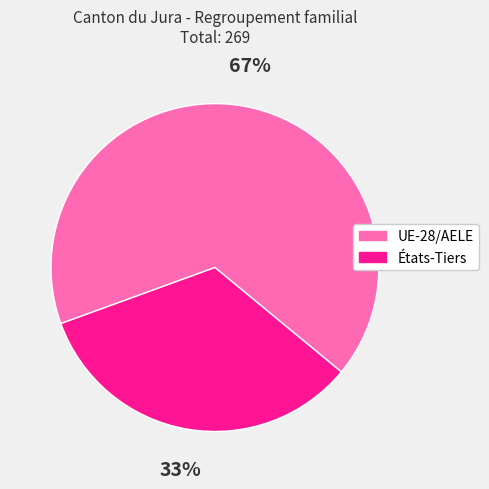

Rank the categories by value from lowest to highest.

États-Tiers, UE-28/AELE